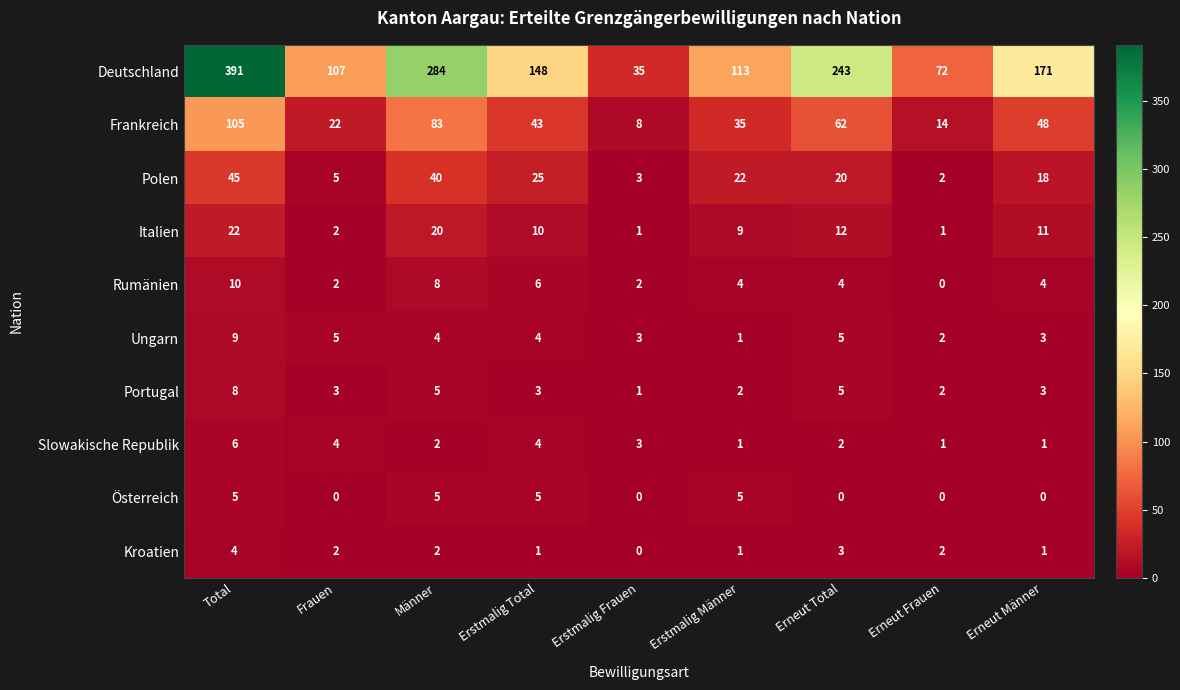

What is the difference between the second highest and second lowest values in the Italien series?

19